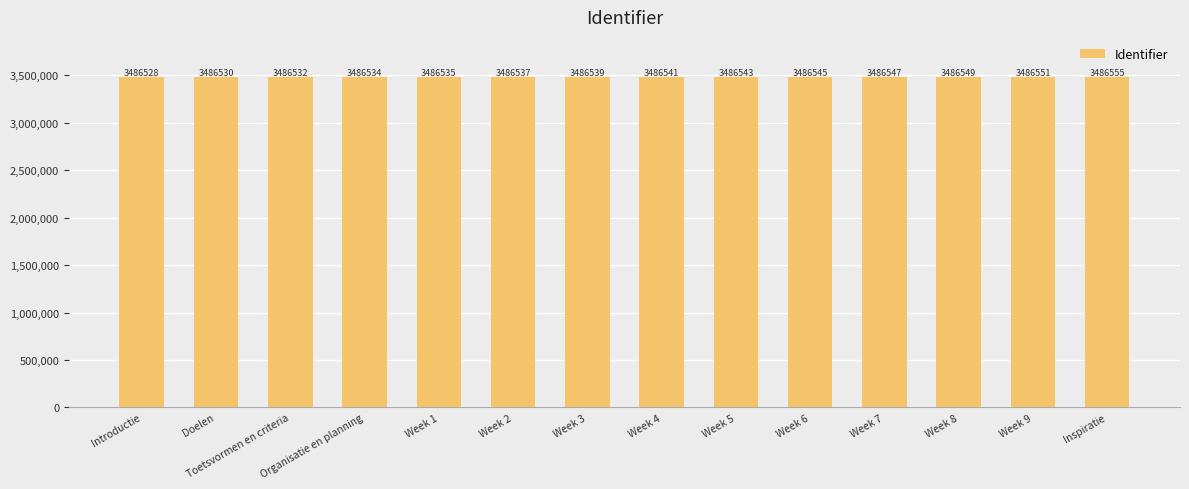

Does the chart contain stacked bars?

No